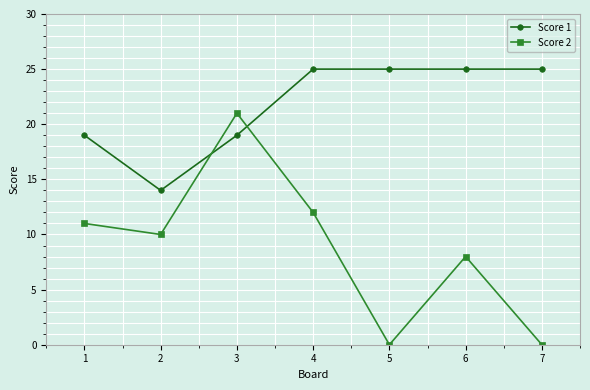

At which category does Score 1 reach its first local valley?

2